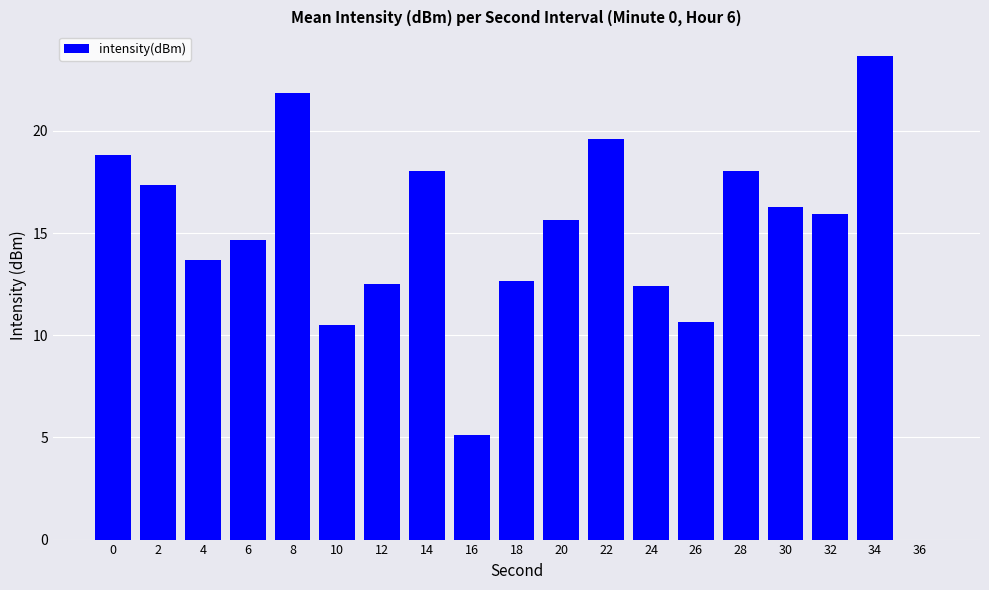

Reading left to right, list all the values displayed in this chart.

18.8	17.4	13.7	14.6	21.9	10.5	12.5	18.0	5.1	12.7	15.6	19.6	12.4	10.6	18.0	16.3	15.9	23.7	0.0